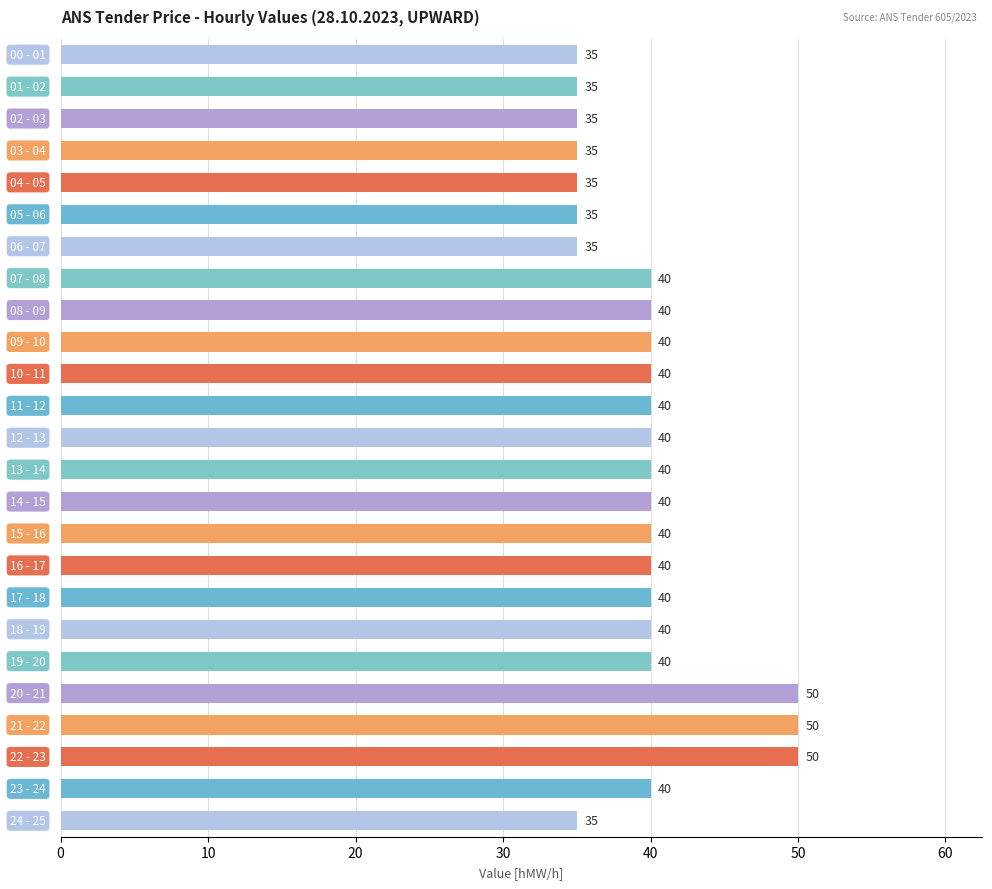

How many values are between 35 and 40?

22